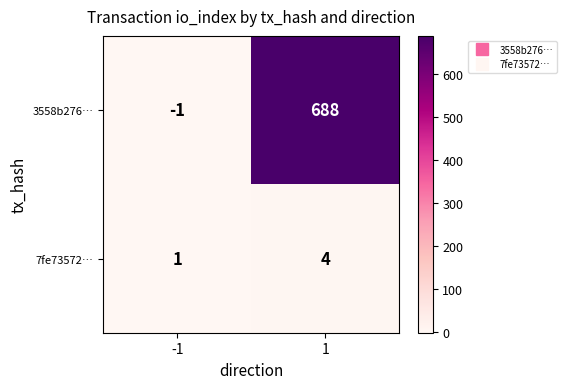

At 1, list the series in order from largest to smallest.

3558b276…, 7fe73572…